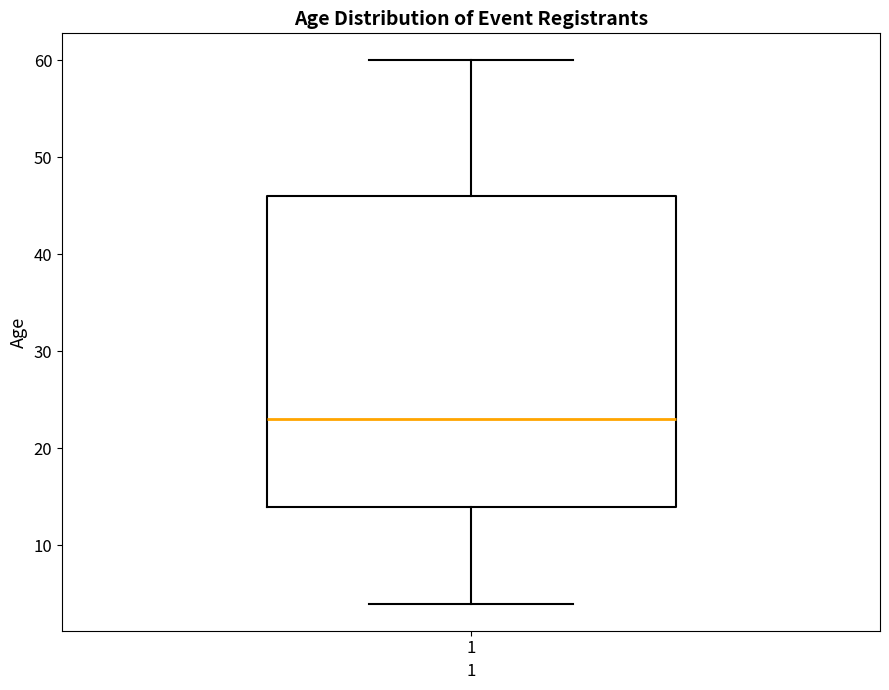

Where does the lower whisker of the box at x = 1 end on the y-axis? The values are not printed on the chart, so give them approximately, as read against the axis.

4